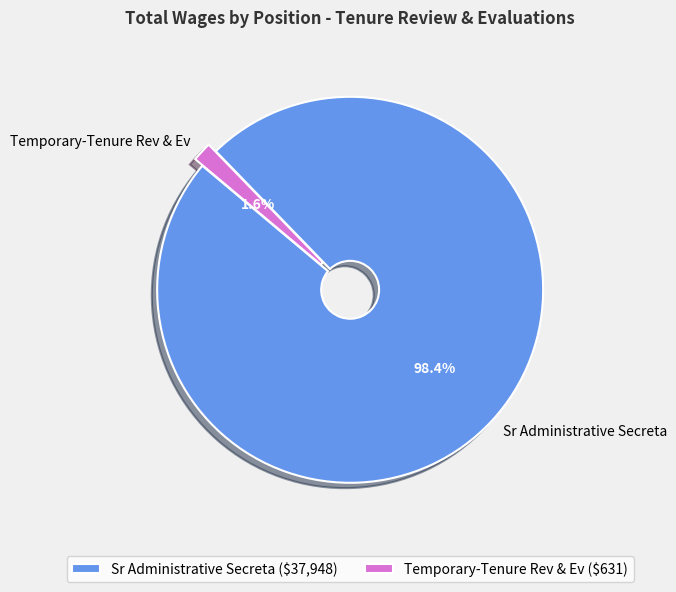

What is the smallest slice in the pie chart?

Temporary-Tenure Rev & Ev